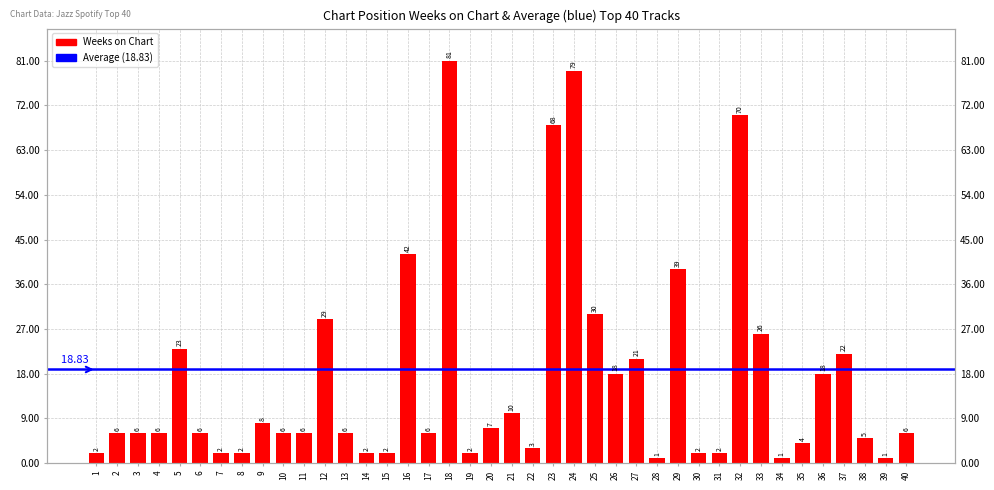

What is the change in value from 25 to 40?

-24